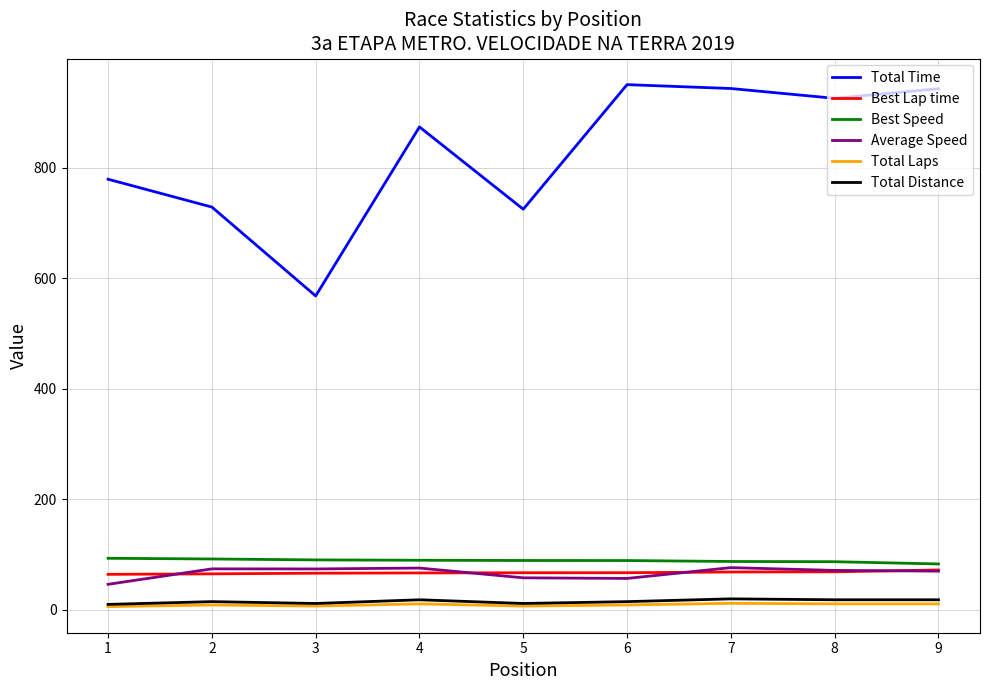

How many interior local valleys does the Total Time series have?

3